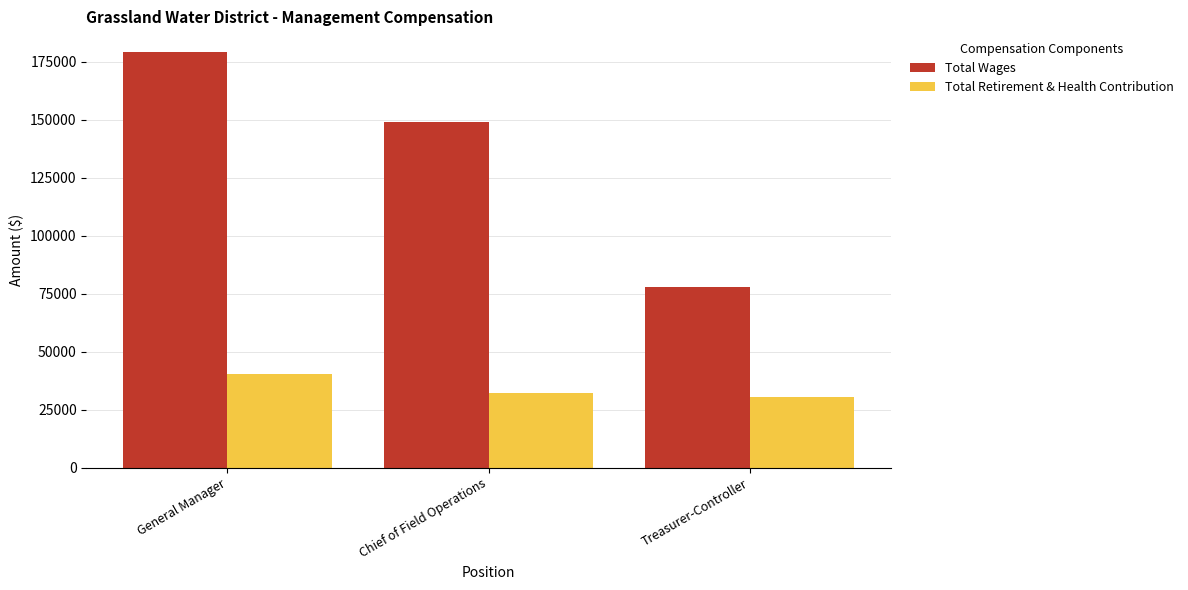

What is the label of the 3rd bar from the left?

Treasurer-Controller